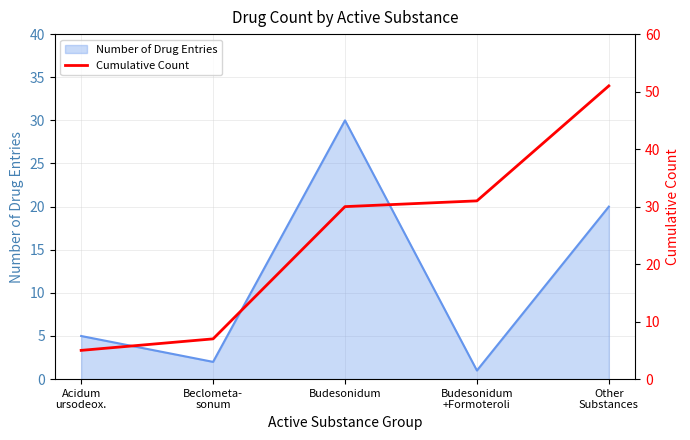

At which label does Number of Drug Entries reach its peak?

Budesonidum